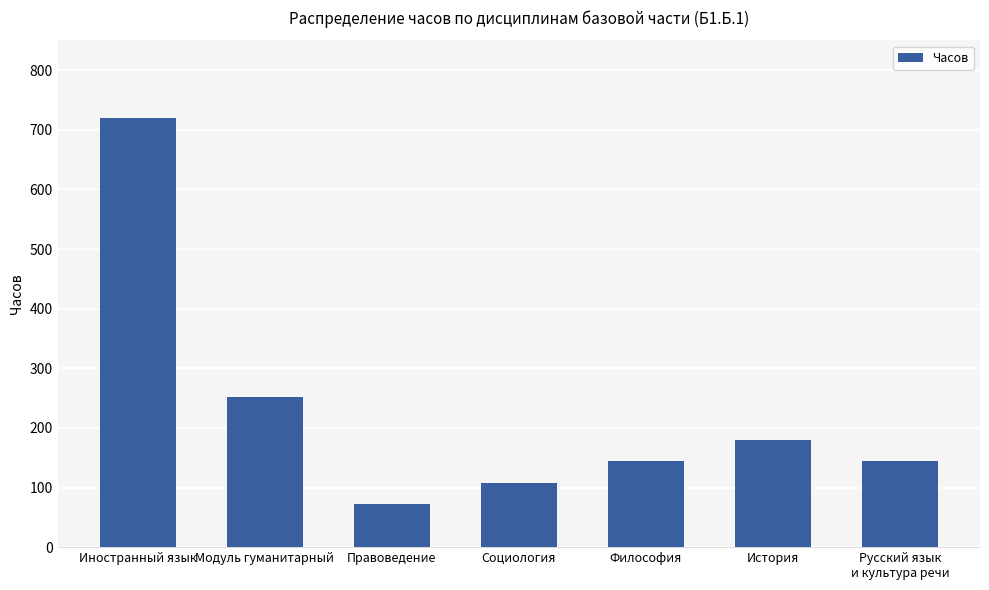

What is the sum of all values?

1620